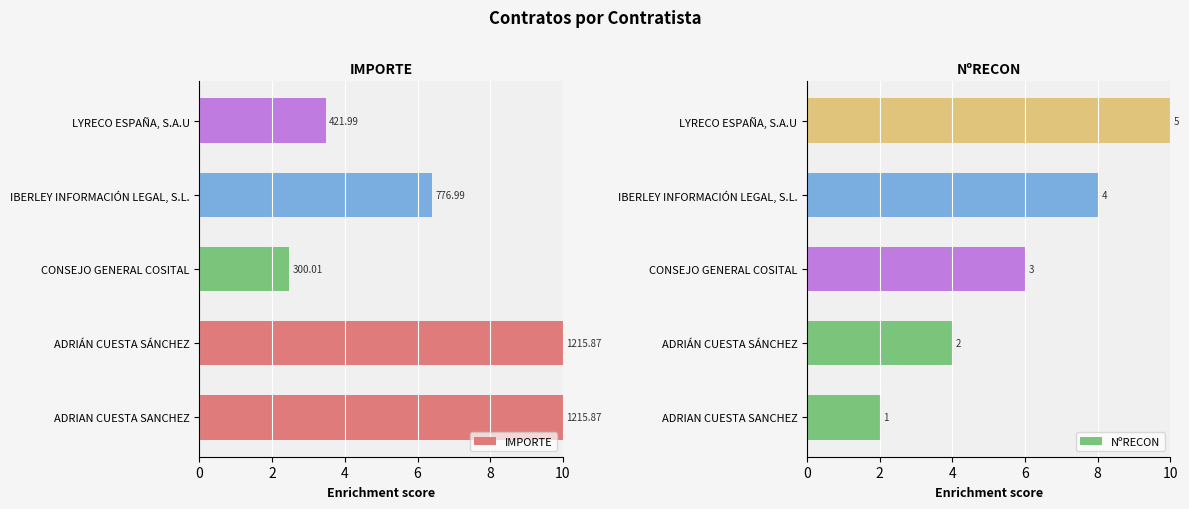

What is the approximate value of NºRECON at LYRECO ESPAÑA, S.A.U?

10.0